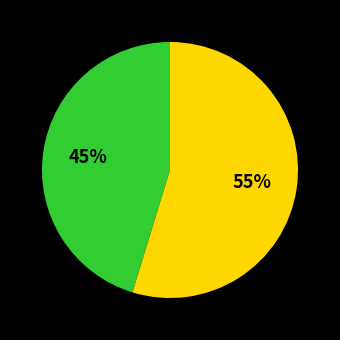

Is there any slice that represents more than half of the pie?

Yes